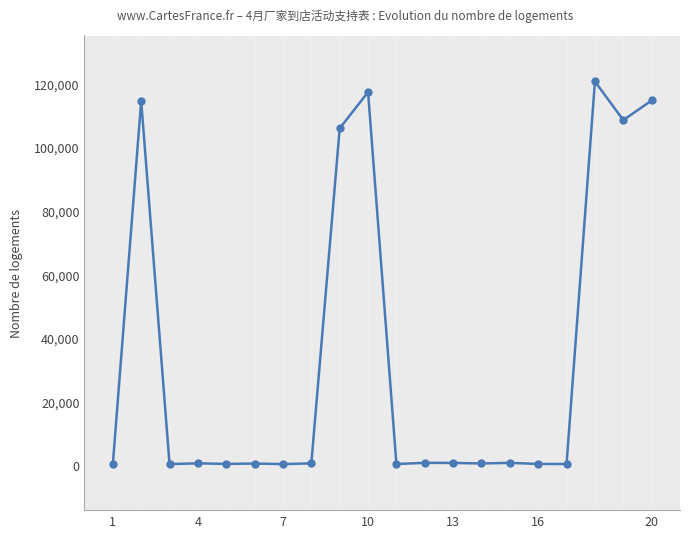

Approximately how many times larger is the value at 1 compared to 16?

0.6